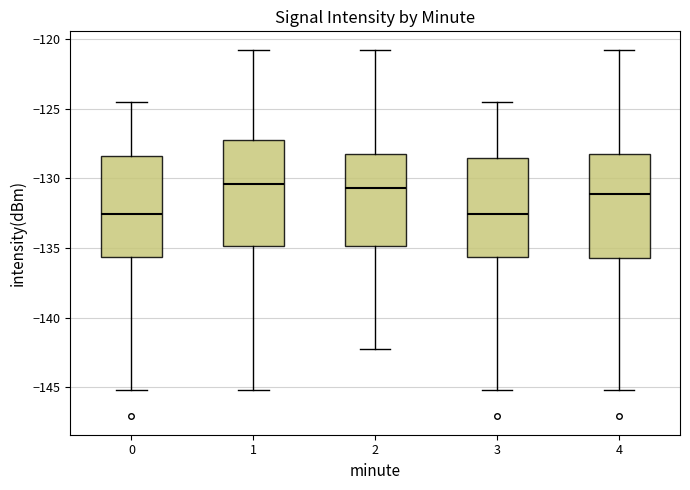

Where does the lower whisker of the box at x = 2 end on the y-axis? The values are not printed on the chart, so give them approximately, as read against the axis.

-142.5